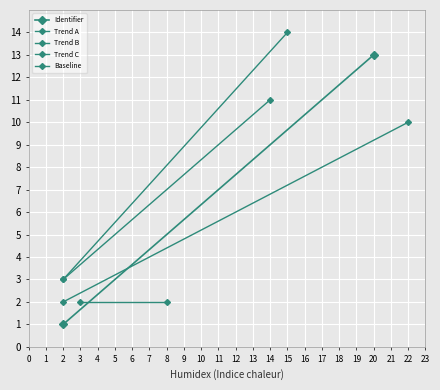

Which series changed the most between 0 and 1?

Identifier